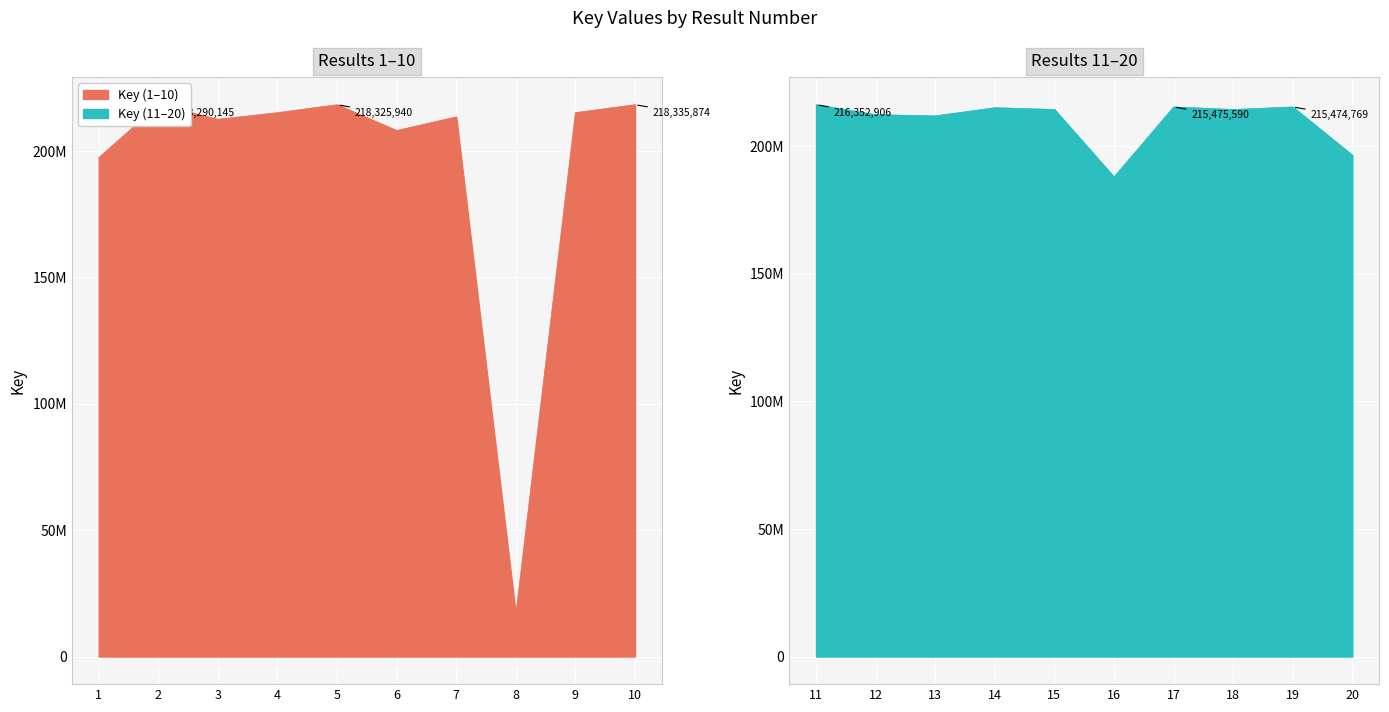

Rank the categories by value from lowest to highest.

8, 16, 20, 1, 6, 13, 12, 3, 7, 18, 15, 14, 4, 9, 19, 17, 11, 2, 5, 10